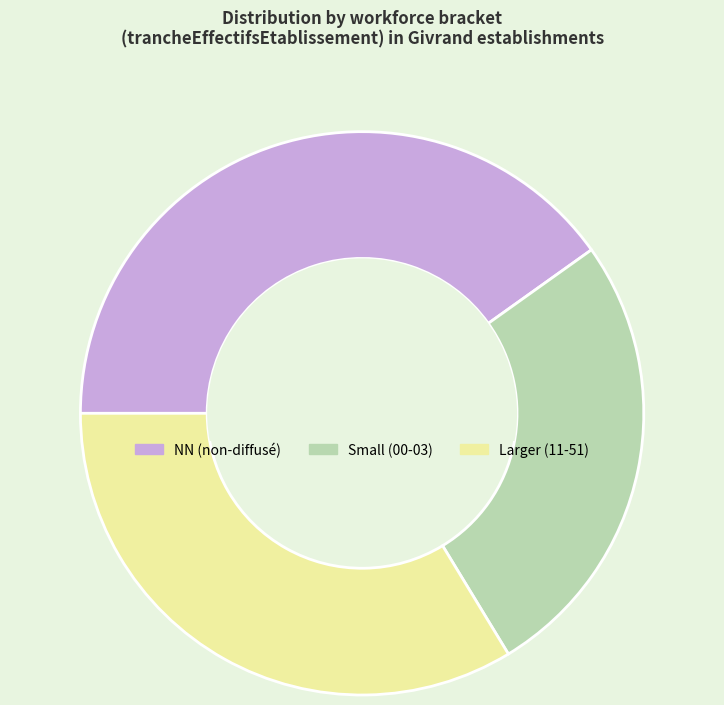

Count the number of slices in the pie.

3